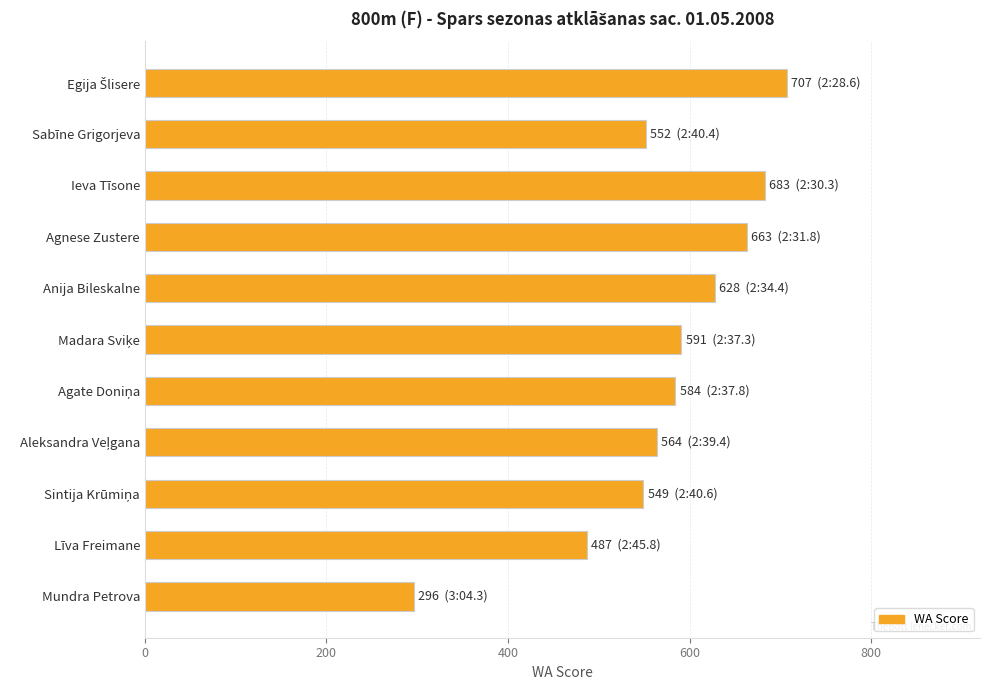

What is the label of the 4th bar from the top?

Agnese Zustere